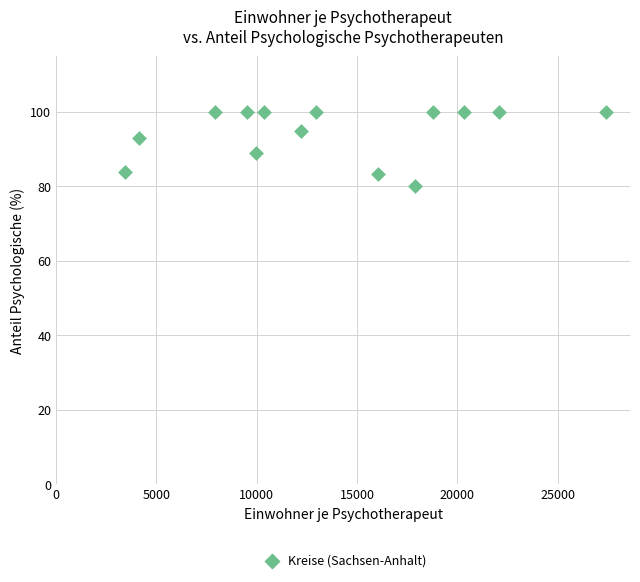

What is the range of X values (max minus min)?

23988.1